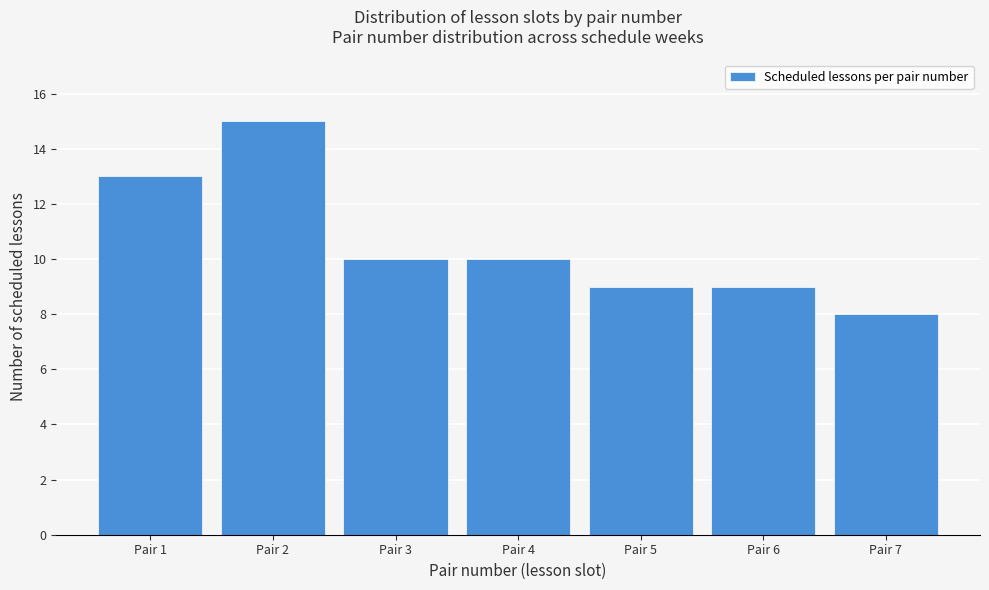

Reading right to left, extract all data points from this chart.

Pair 7=8	Pair 6=9	Pair 5=9	Pair 4=10	Pair 3=10	Pair 2=15	Pair 1=13